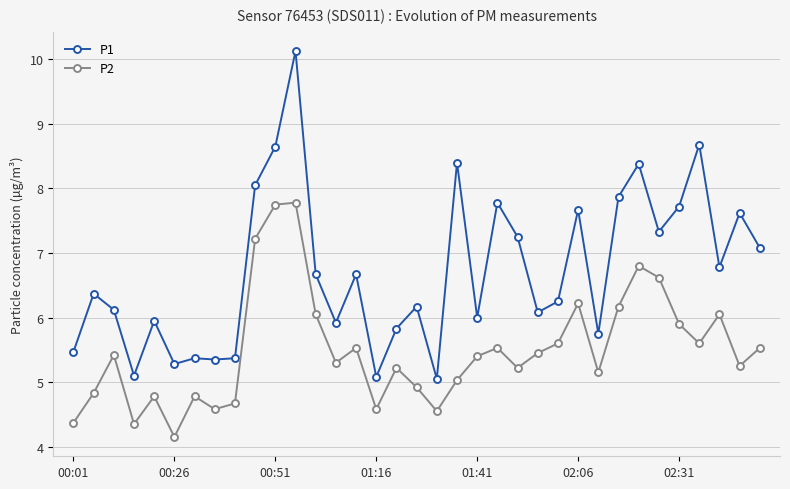

List the series in order of their overall mean, highest first.

P1, P2